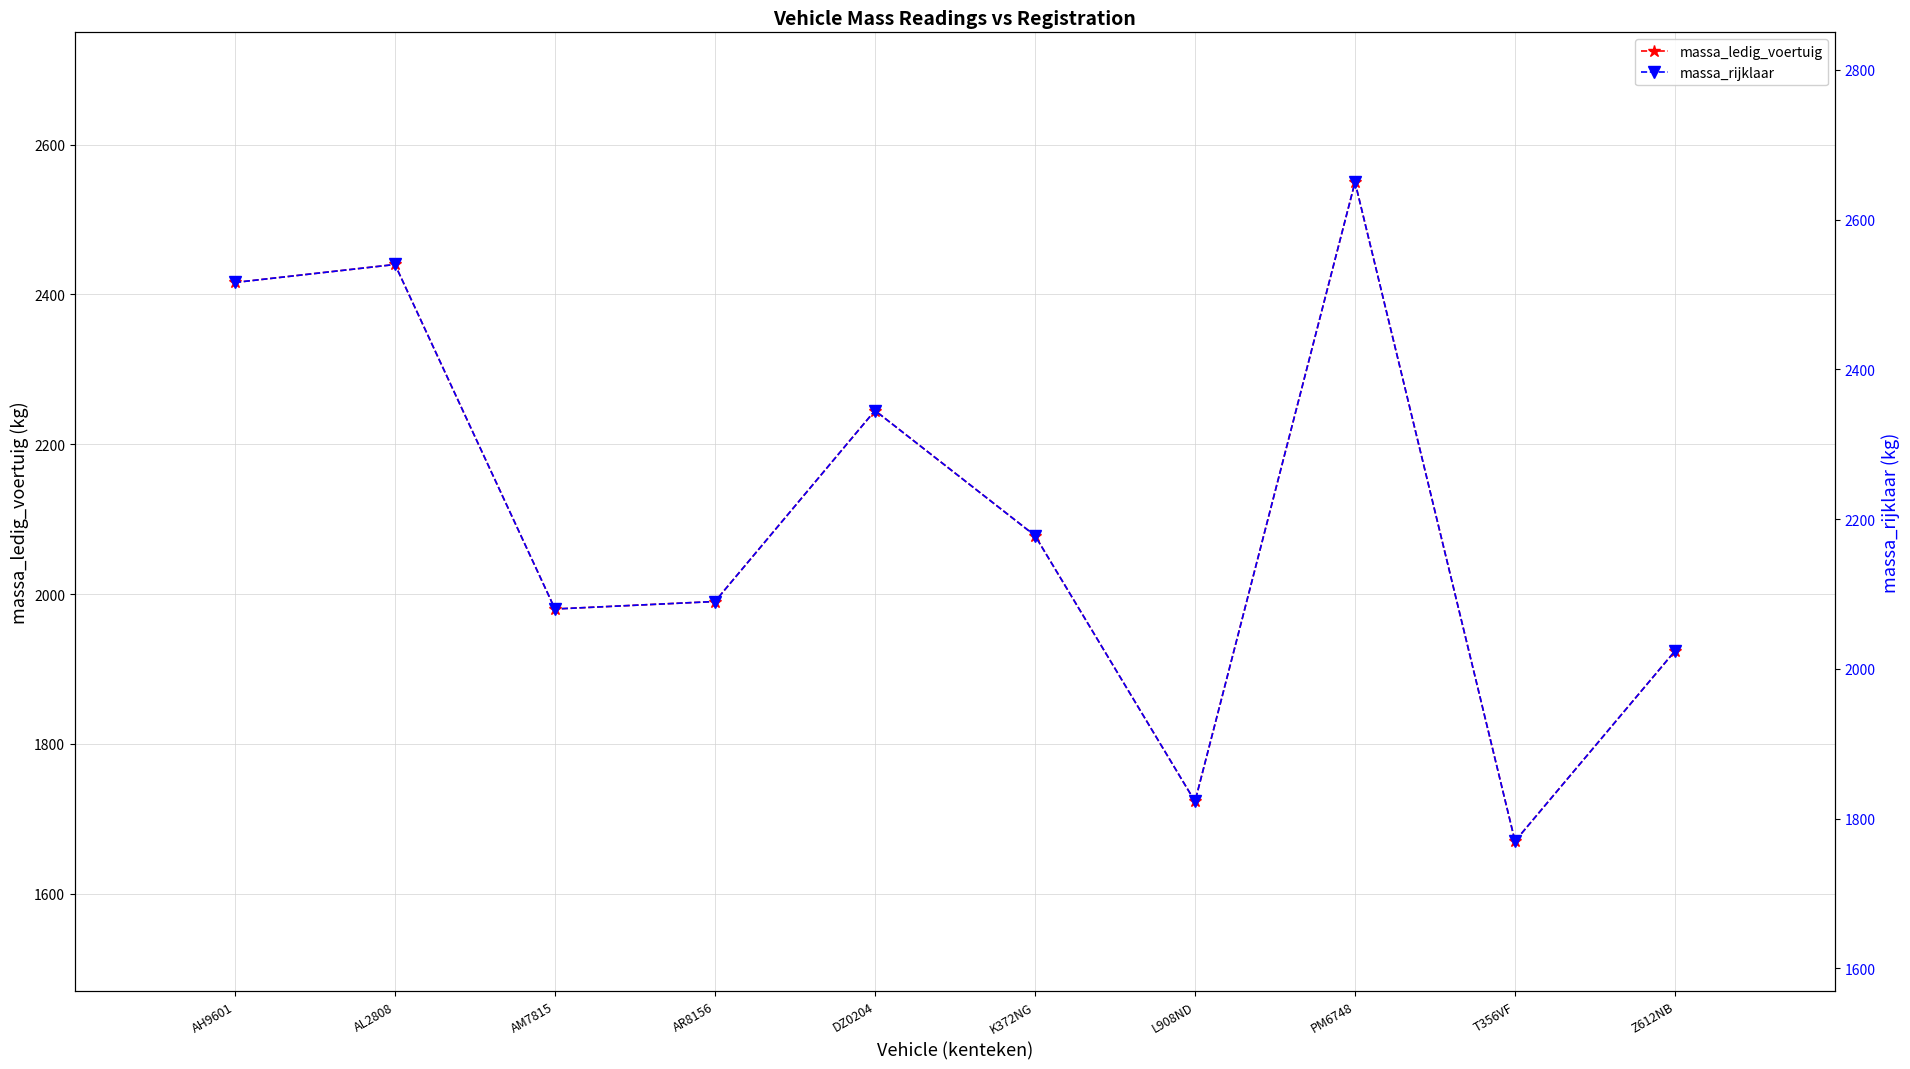

At which label is massa_ledig_voertuig closest to 2110?

K372NG